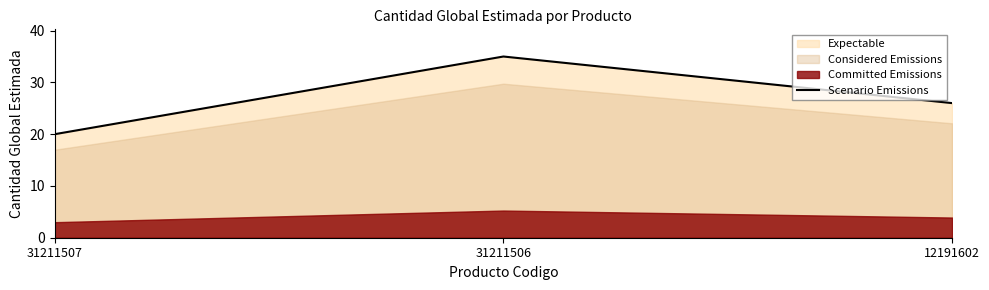

Rank the categories by value from highest to lowest.

31211506, 12191602, 31211507